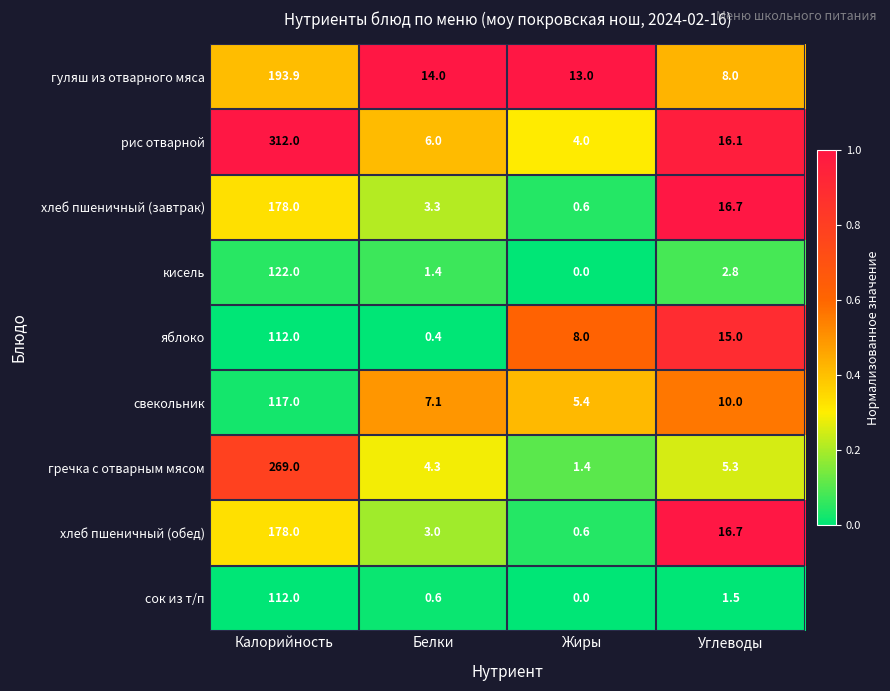

What is the total value across all series at Жиры?

33.0